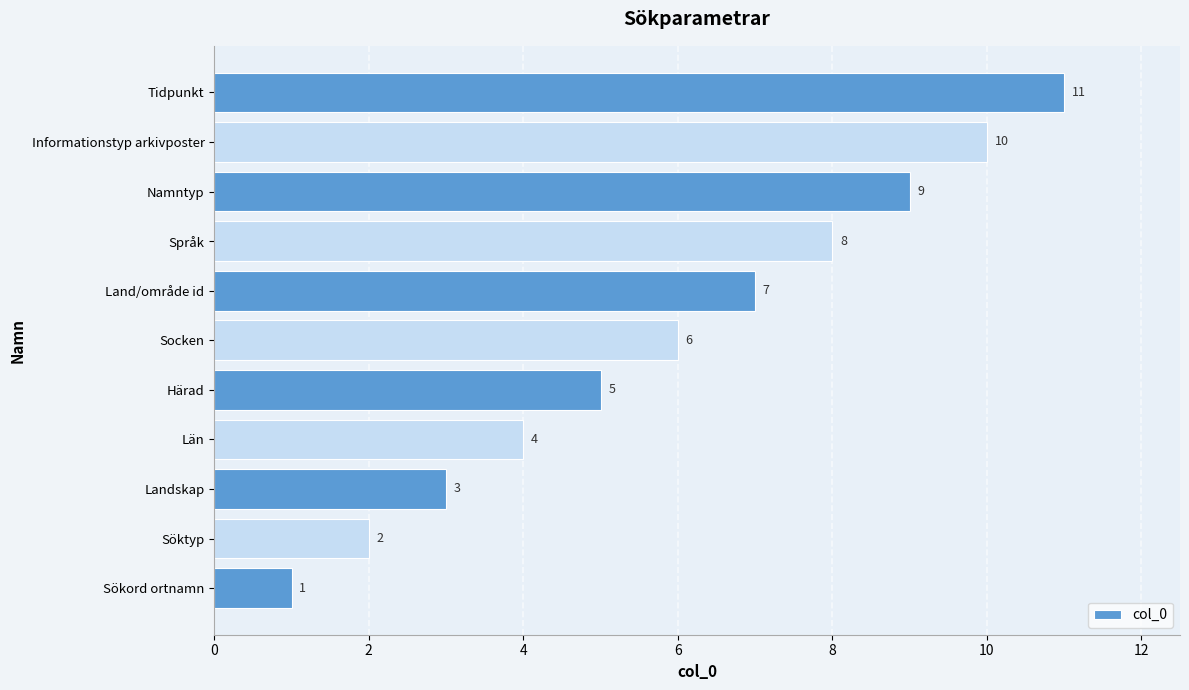

What is the difference between the maximum and second lowest values?

9